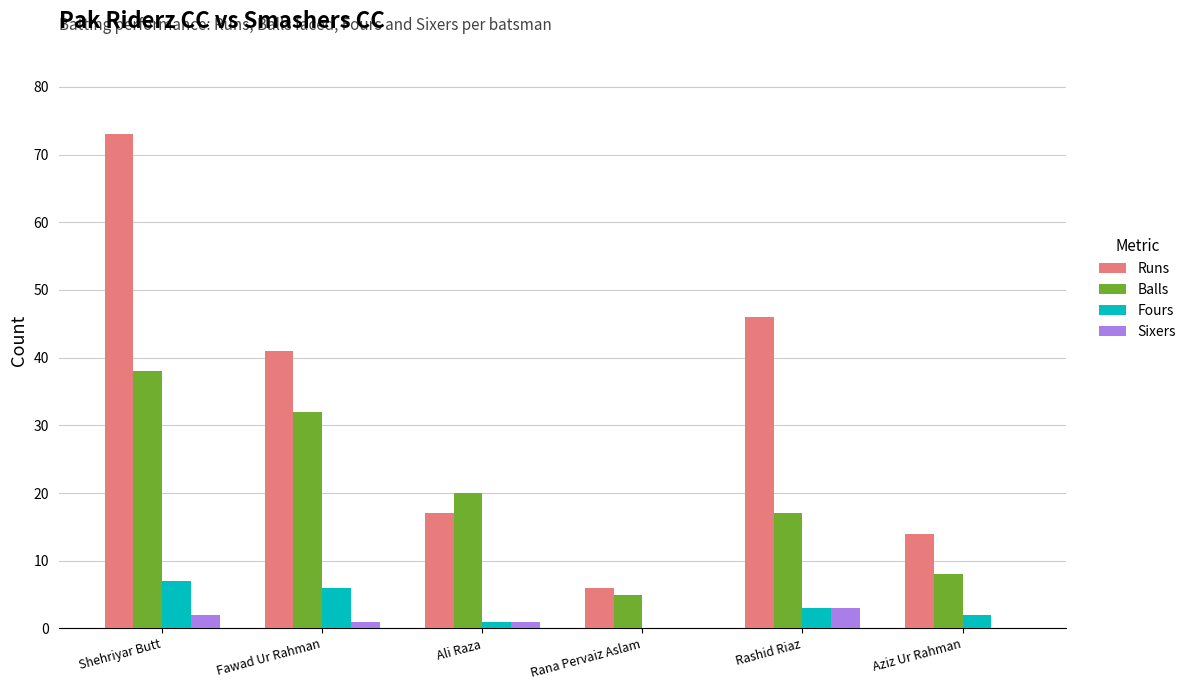

Which series has the largest range (max minus min)?

Runs